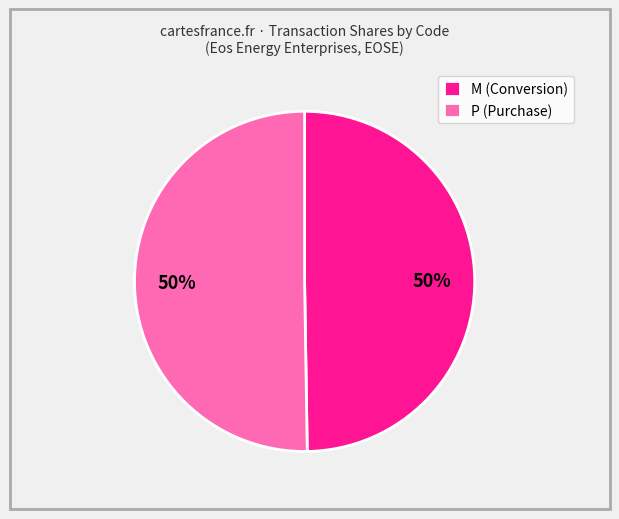

What is the ratio of the value at P (Purchase) to the value at M (Conversion)?

1.0